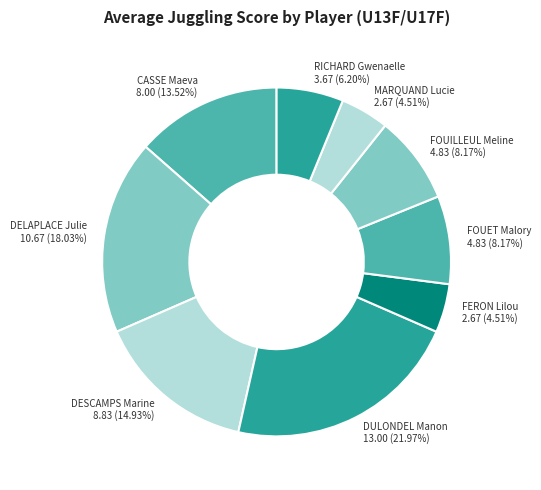

Does DESCAMPS Marine account for over 50% of the chart?

No